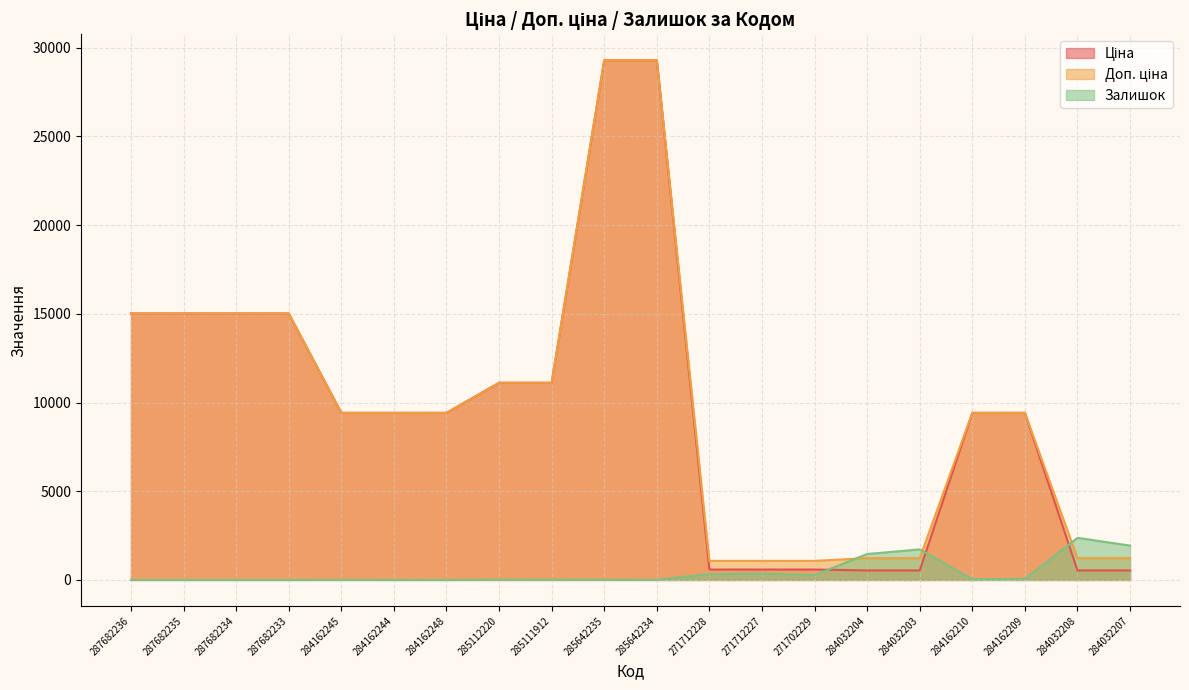

Does the chart display data point markers on the line(s)?

No